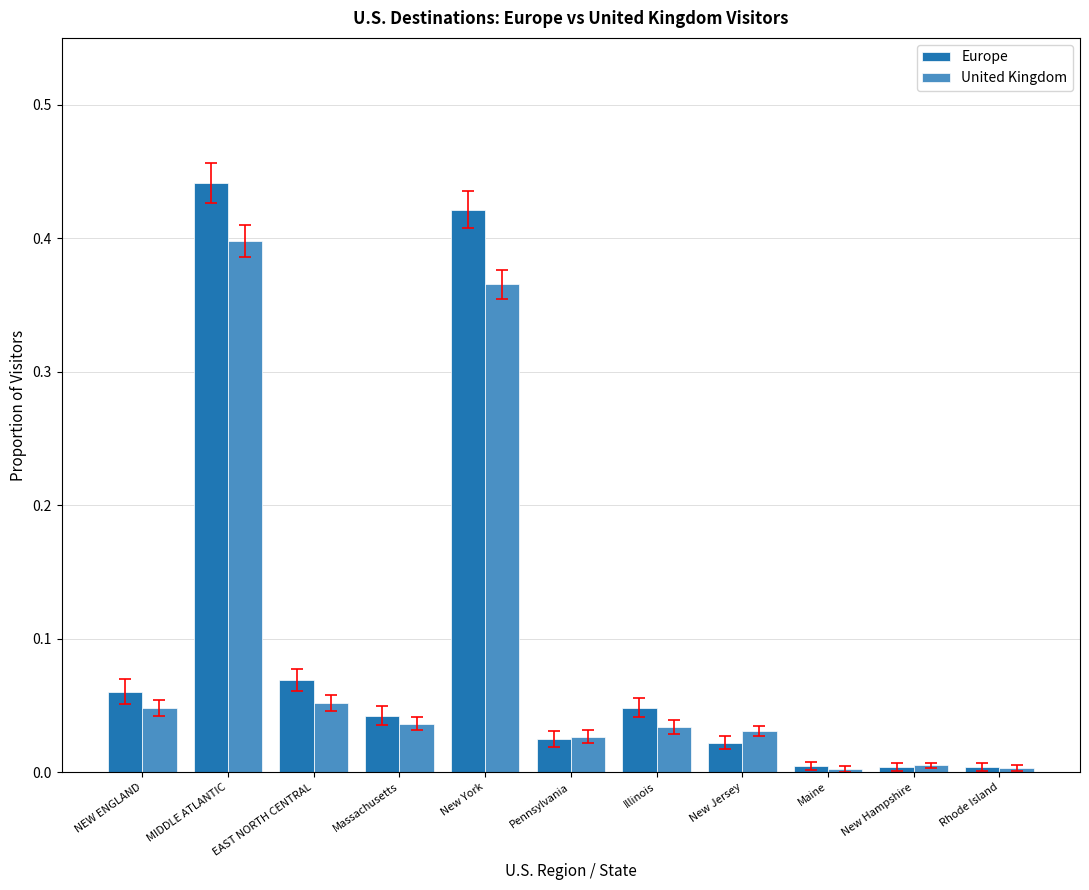

Rank the series by their maximum value, from lowest to highest.

United Kingdom, Europe